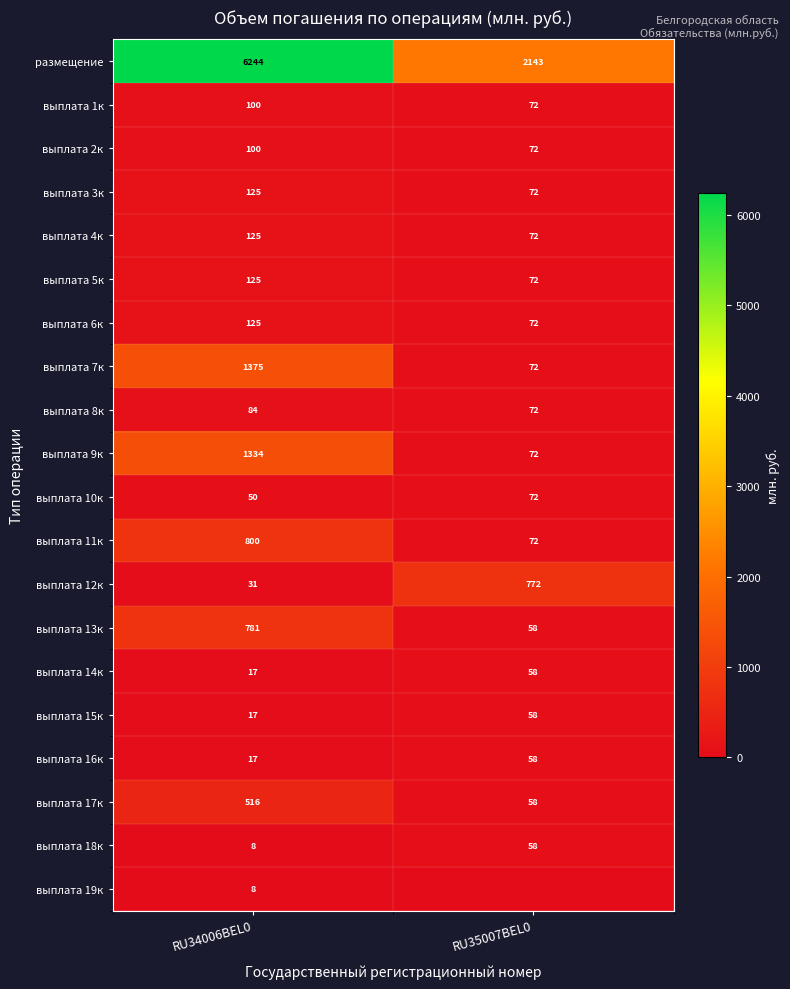

Is the value of выплата 8к at RU34006BEL0 greater than the value of выплата 5к at RU35007BEL0?

Yes